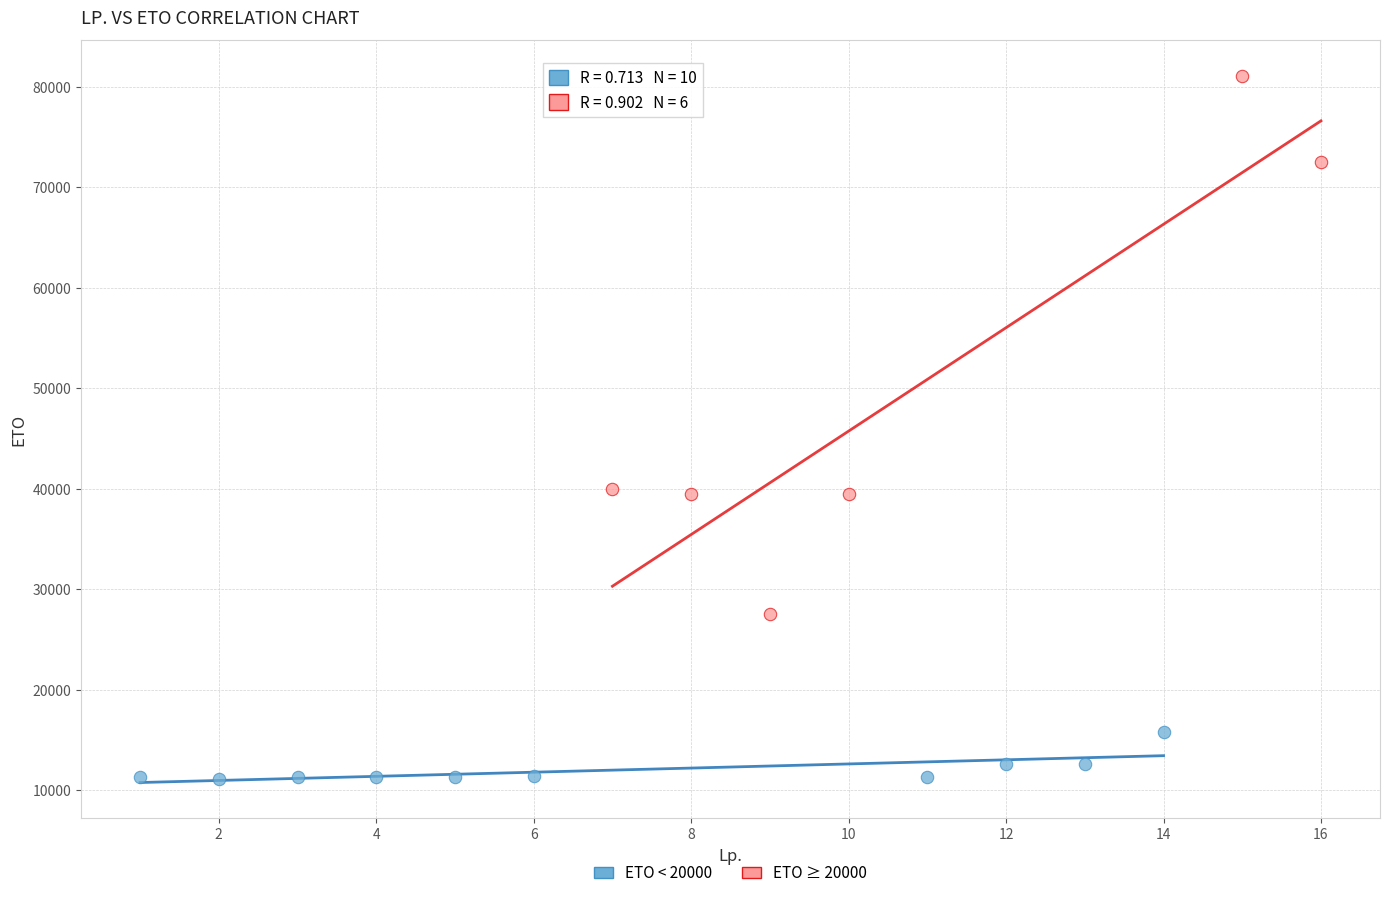

Which series reaches the minimum Y coordinate?

ETO < 20000